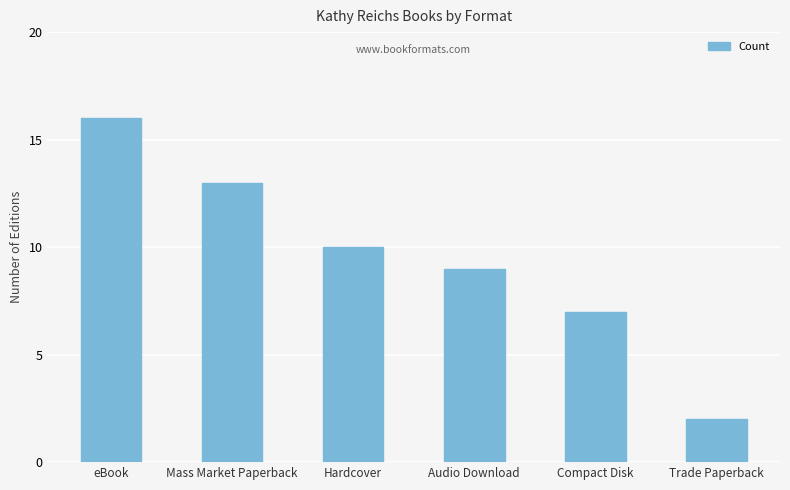

Reading left to right, list all the values displayed in this chart.

16	13	10	9	7	2